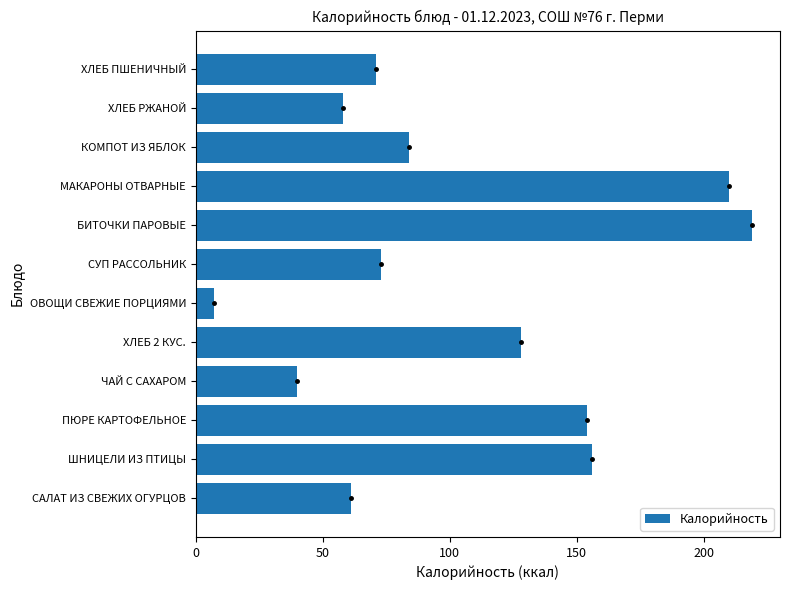

What is the difference between the maximum and minimum values?

212